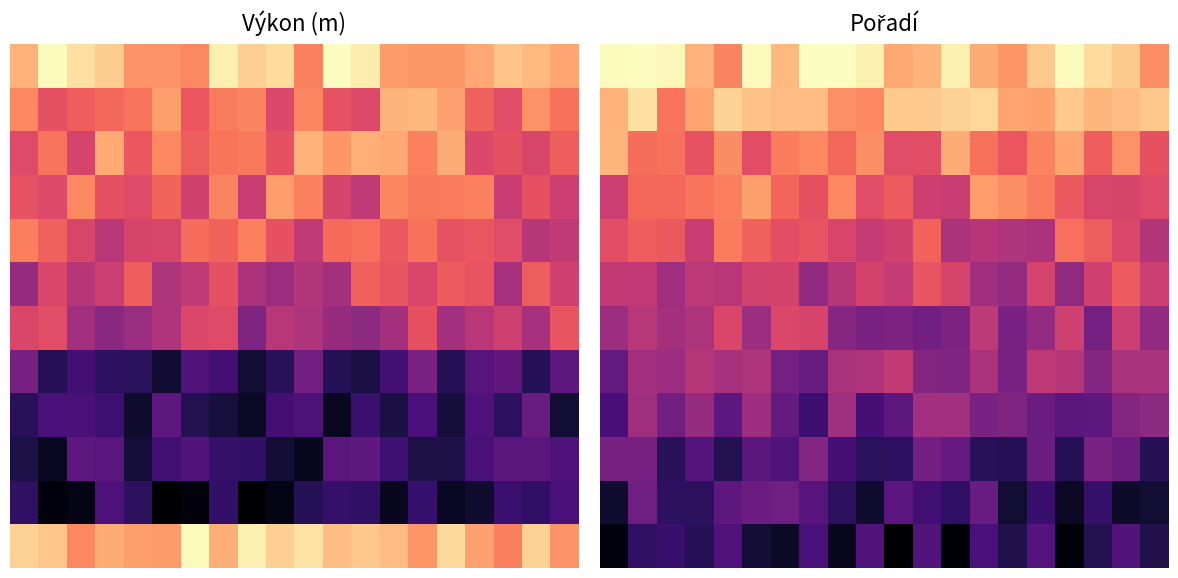

Count the number of categories in the chart.

20